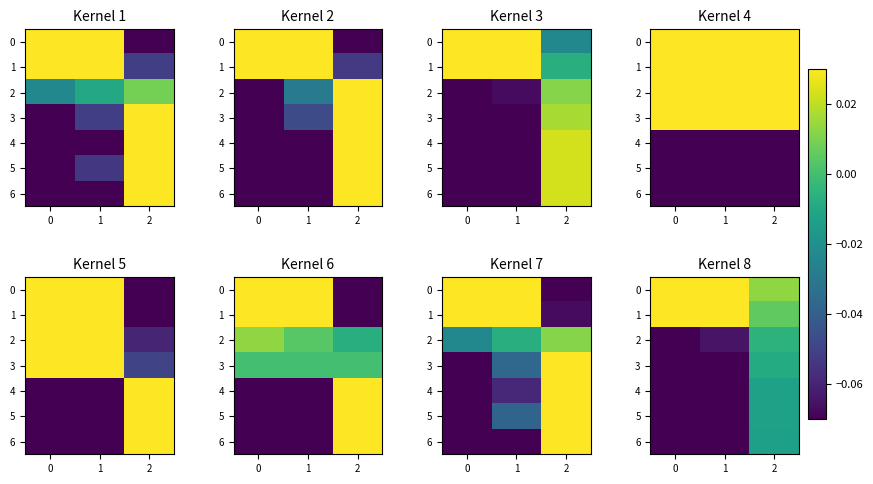

True or false: row_6 has a value of -0.4 at −1.

False